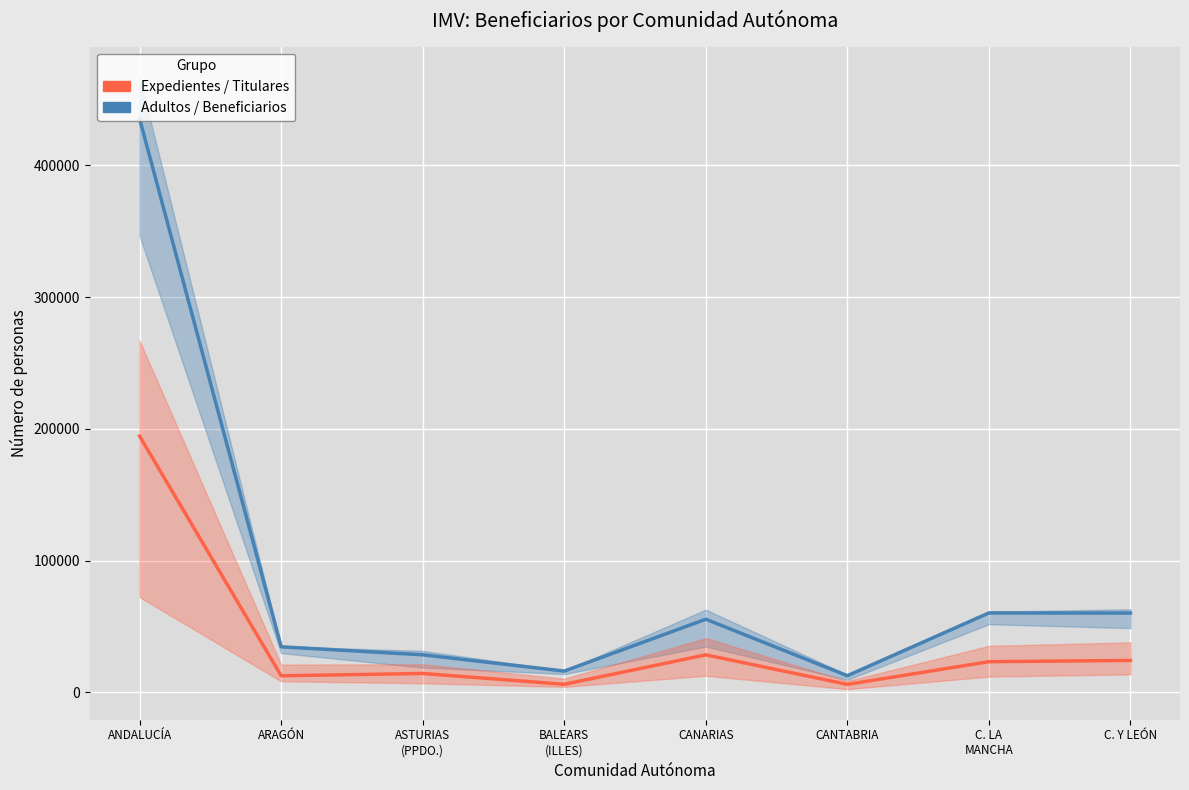

True or false: Mujeres titulares and Mujeres beneficiarios intersect in this chart.

False